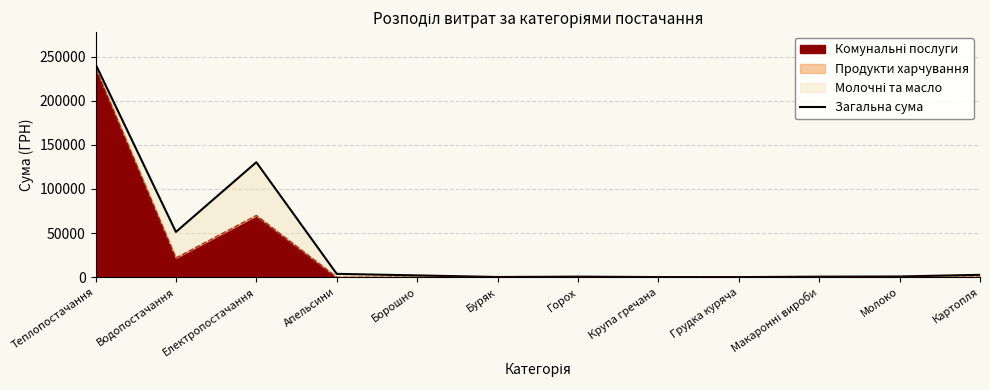

Rank the categories by value from lowest to highest.

Грудка куряча, Крупа гречана, Буряк, Макаронні вироби, Горох, Молоко, Борошно, Картопля, Апельсини, Водопостачання, Електропостачання, Теплопостачання